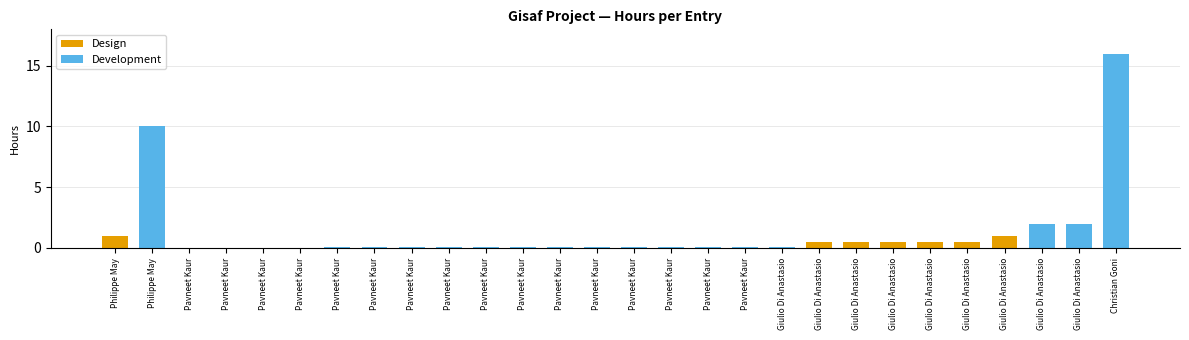

True or false: the data shows 0.2 at Giulio Di Anastasio.

False